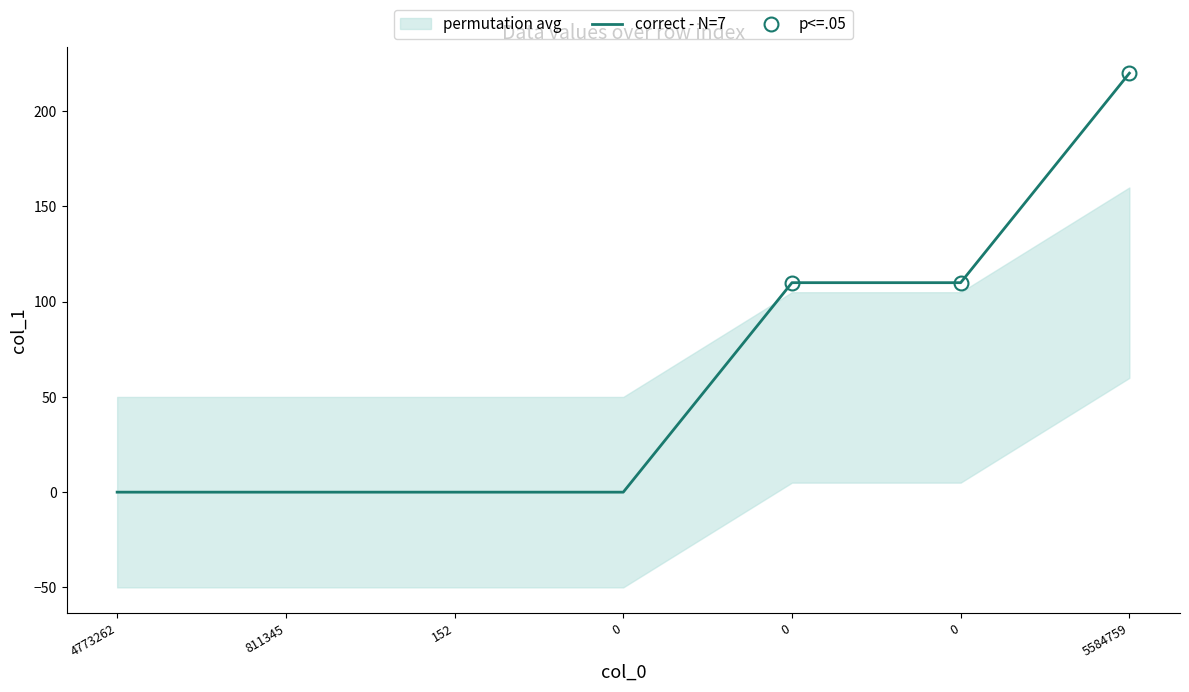

Reading left to right, what are all the values shown in this chart?

0	0	0	0	110	110	220